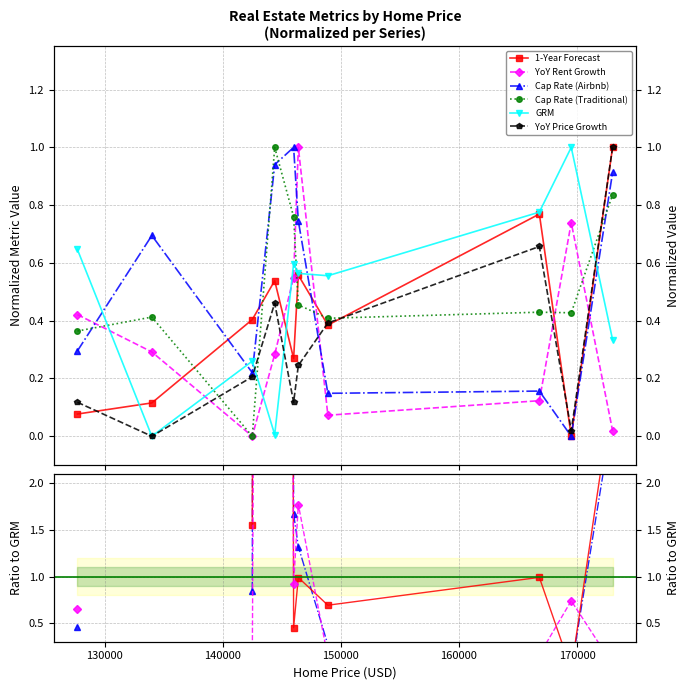

What is the average value of the GRM series?

0.5